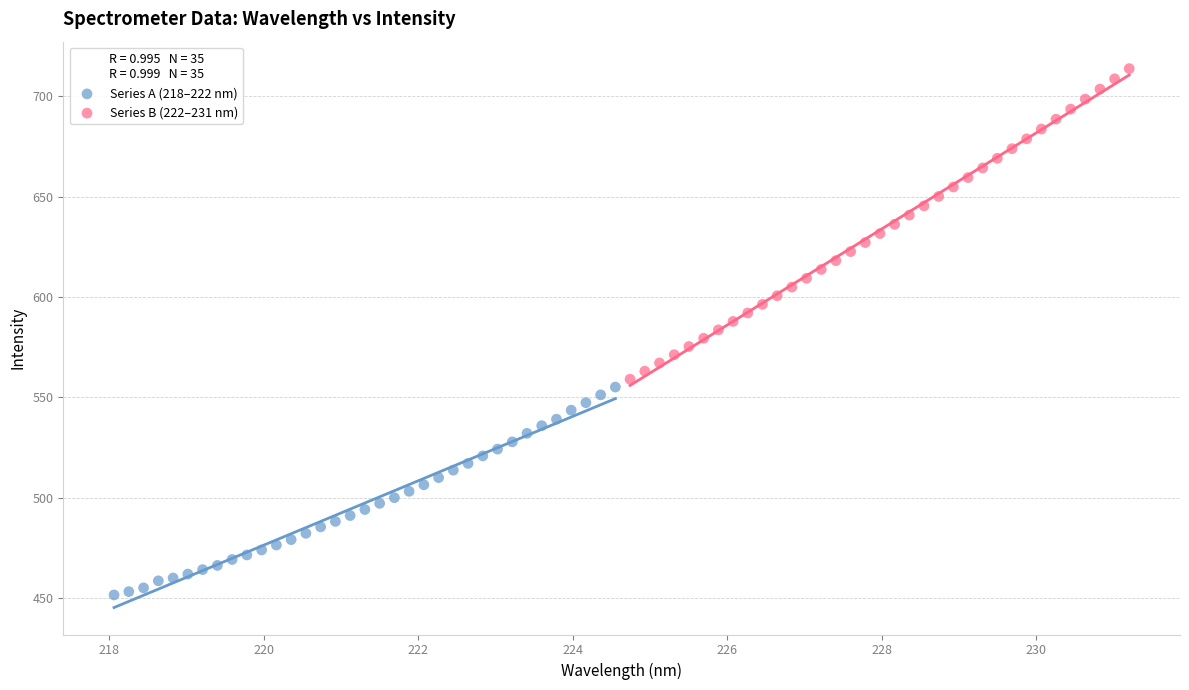

Which series contains the highest Y value?

Series B (222–231 nm)